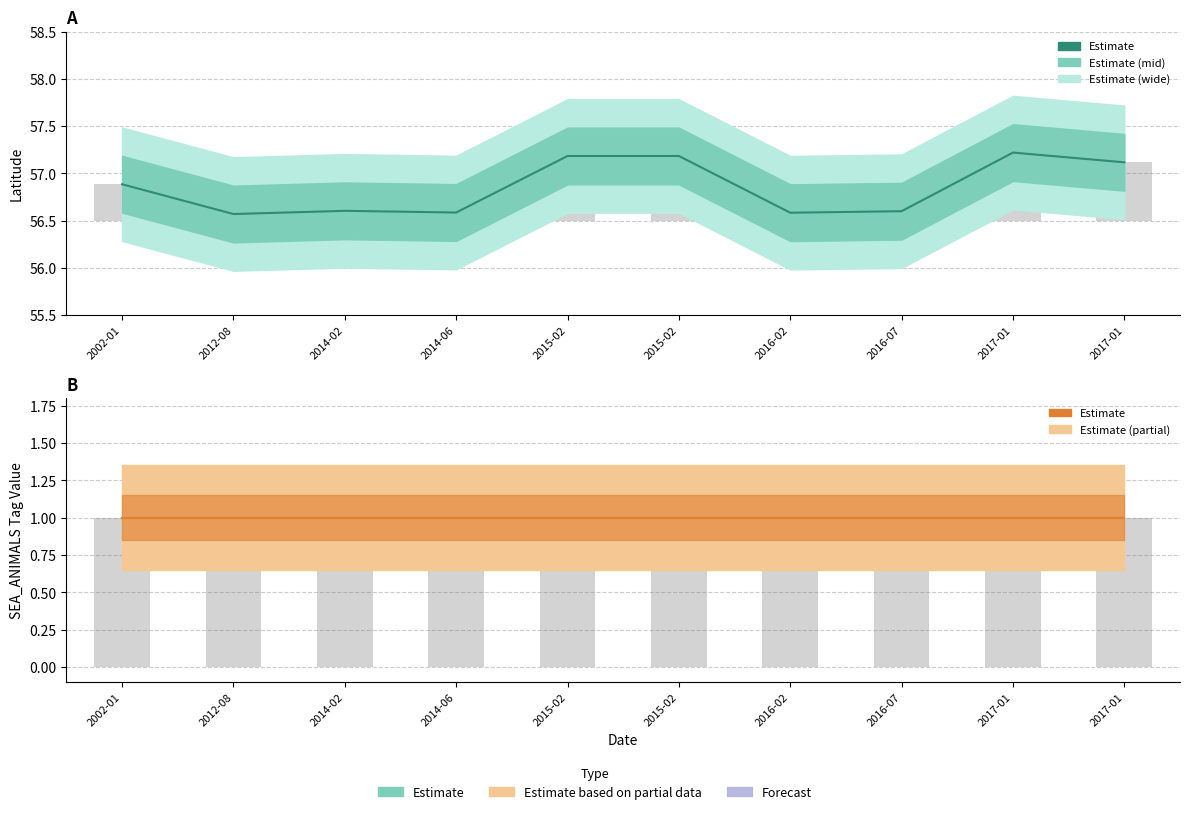

Rank the categories by Latitude (estimate) value from lowest to highest.

2012-08, 2016-02, 2014-06, 2016-07, 2014-02, 2002-01, 2017-01, 2015-02, 2015-02, 2017-01